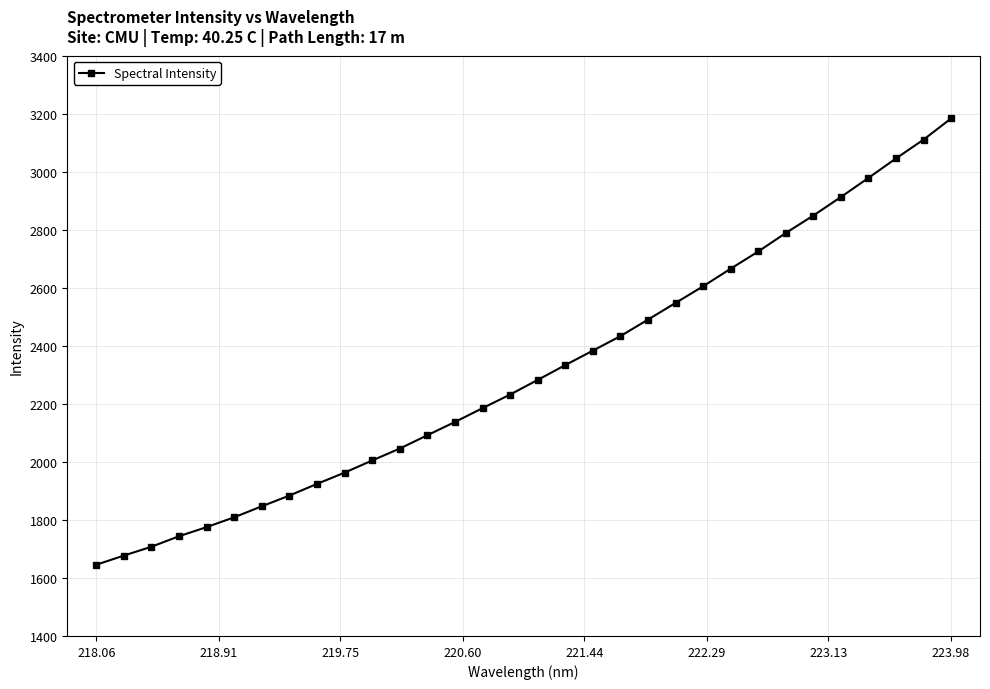

What is the value of the 31st point from the left?

3110.7